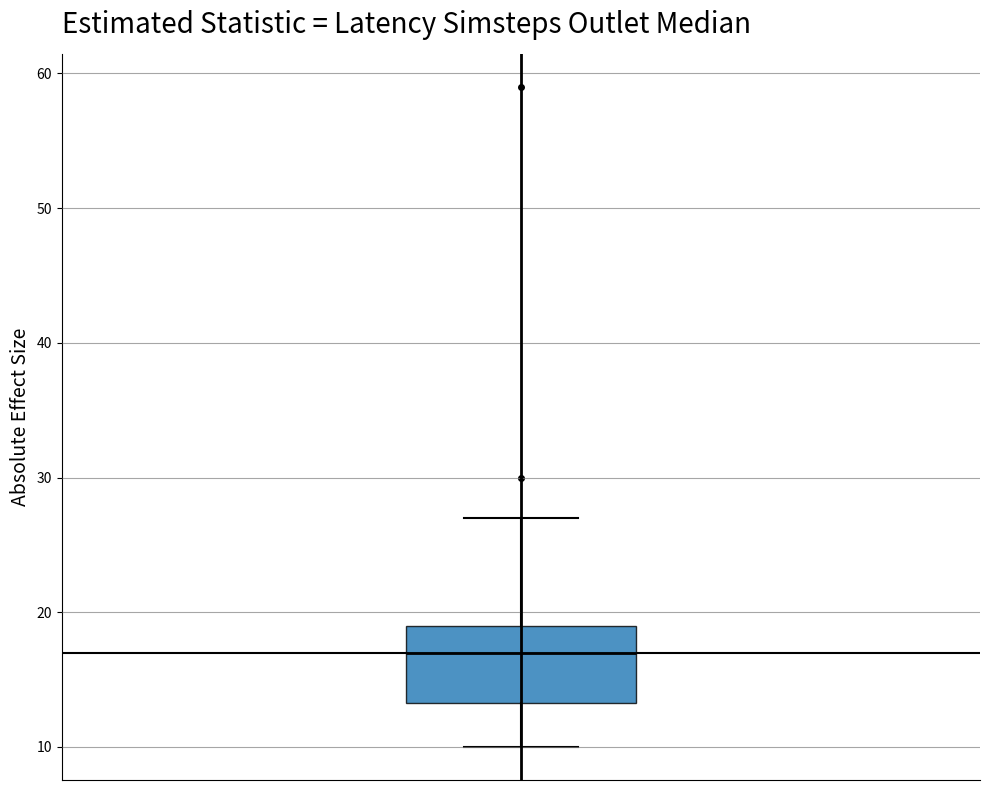

Where does the median line of the box sit on the y-axis? The values are not printed on the chart, so give them approximately, as read against the axis.

17